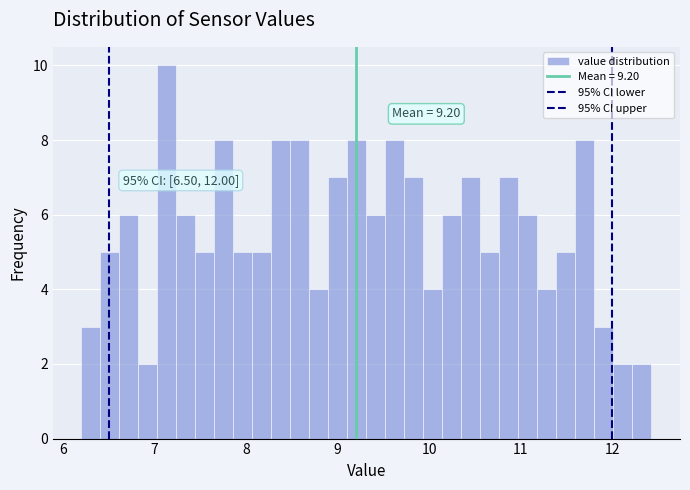

Around what value on the x-axis is the tallest bar? Give the approximate position of its centre, as read against the axis.

7.1